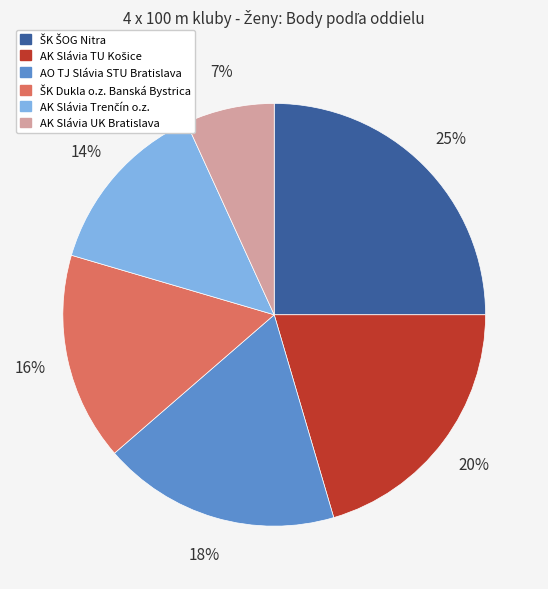

How many slices are in this pie chart?

6